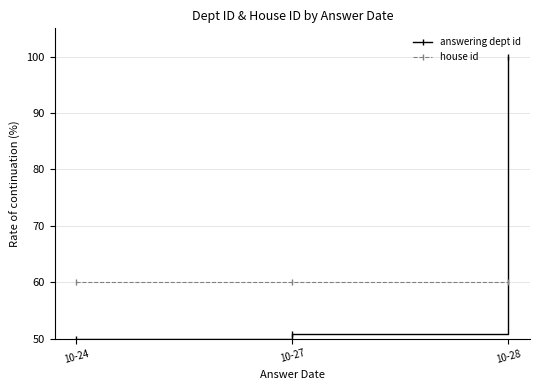

How many data points in answering dept id are above 50?

2